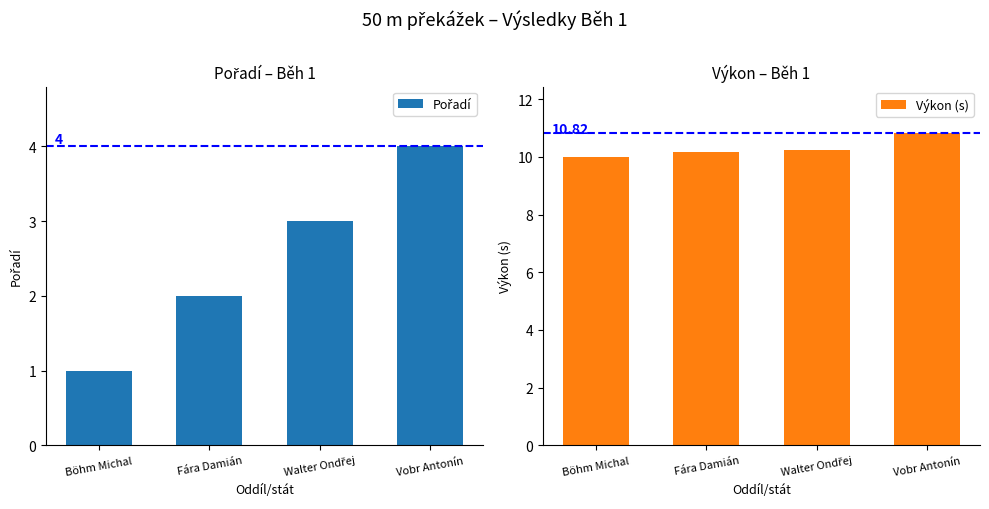

What is the highest value of the Pořadí series?

4.0